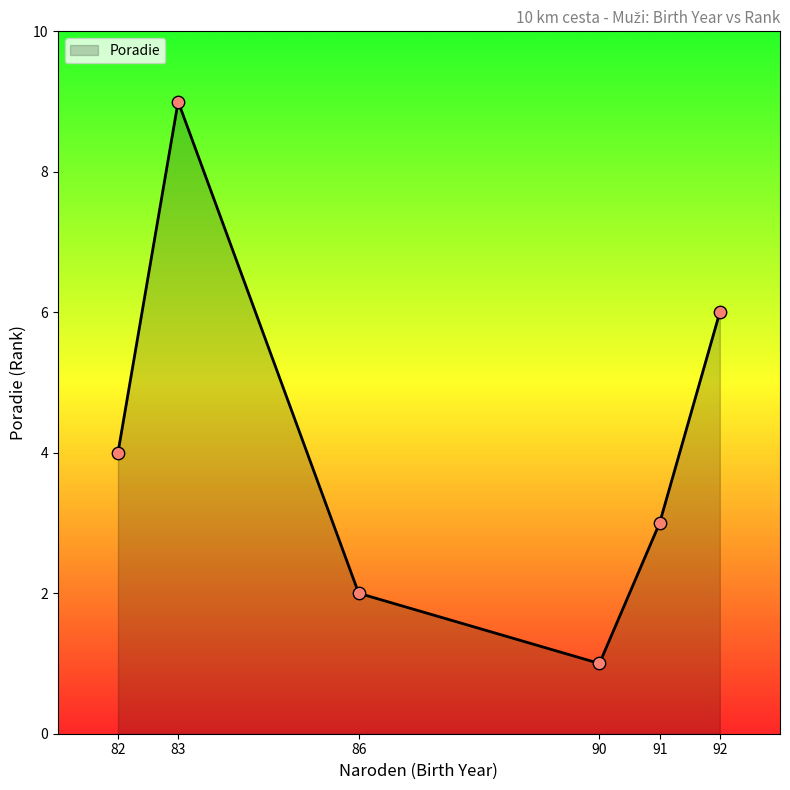

What is the change in value from 86 to 91?

+1